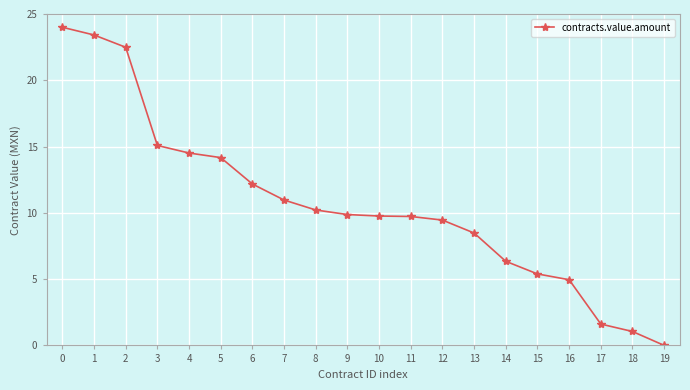

What is the value of the 15th point from the left?

6.3